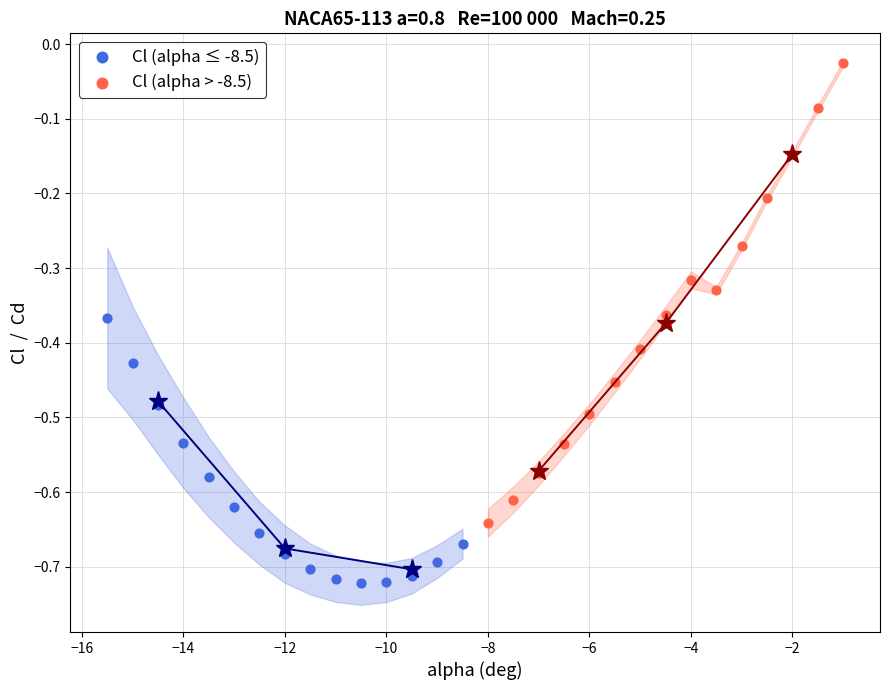

Which series has the widest spread of Y values?

Cl (alpha > -8.5)